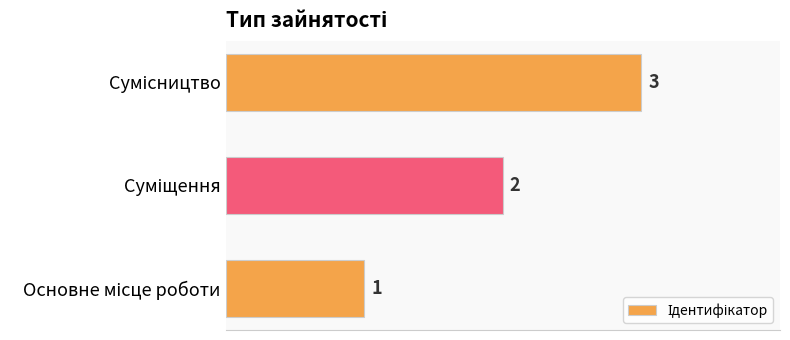

Are the bars grouped side by side (vs. stacked)?

No